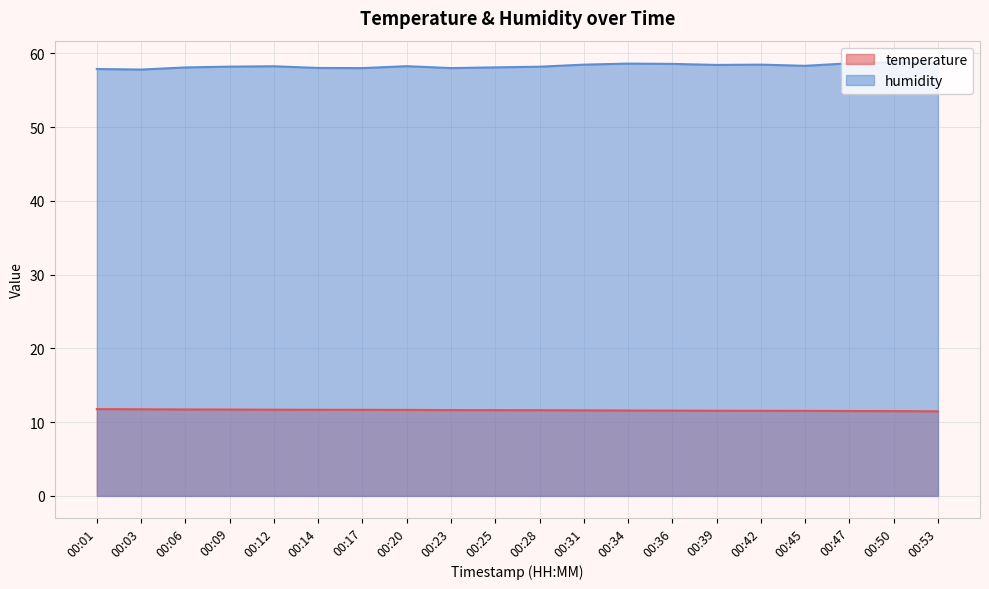

In humidity, how many points are lower than both neighbors (excluding endpoints)?

5